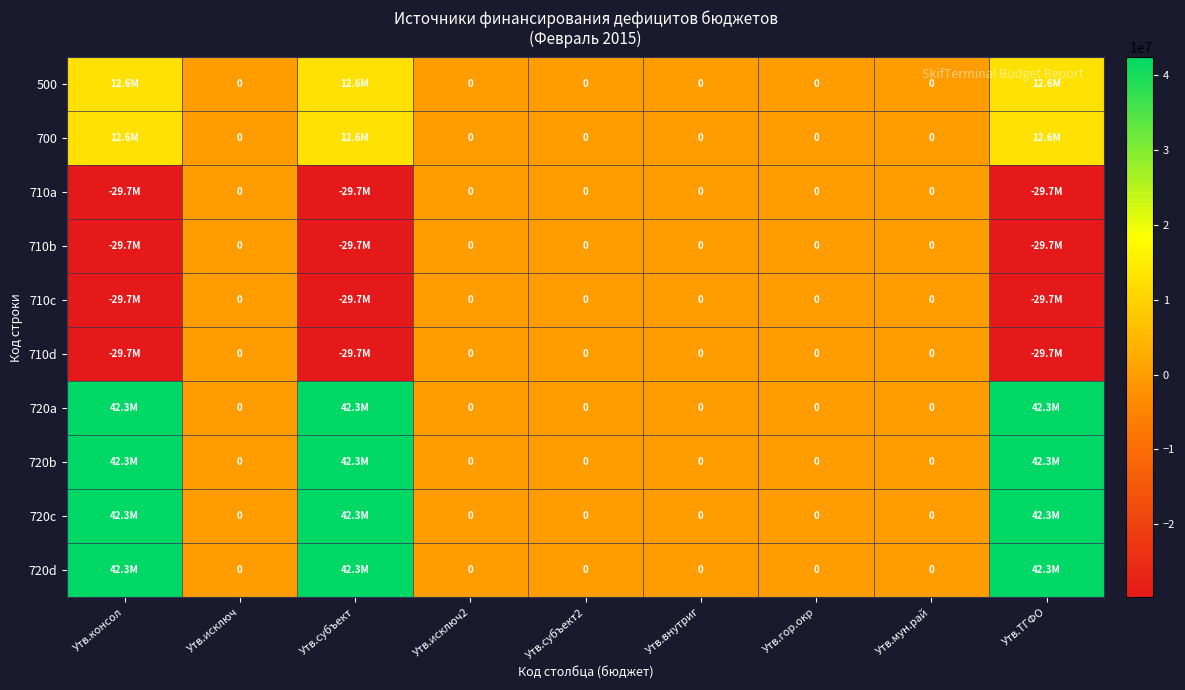

Which series has the widest spread of values?

720a